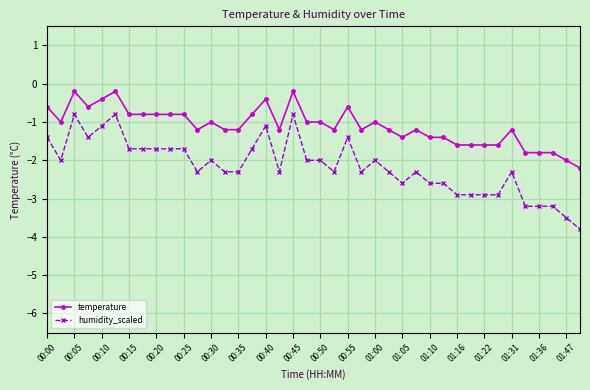

What is the value of the temperature point at the 34th from the left?

-1.6